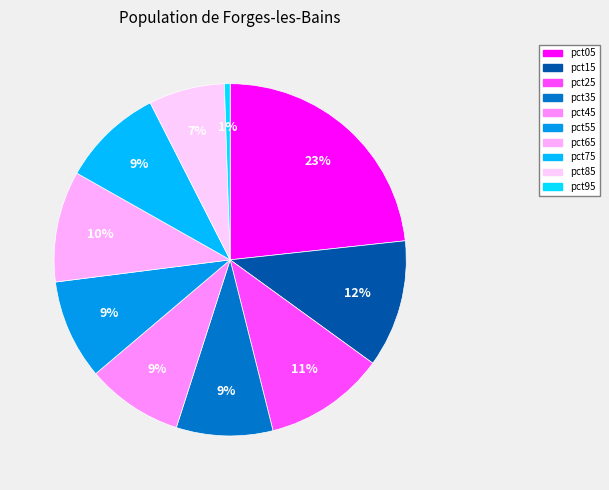

Count the number of slices in the pie.

10